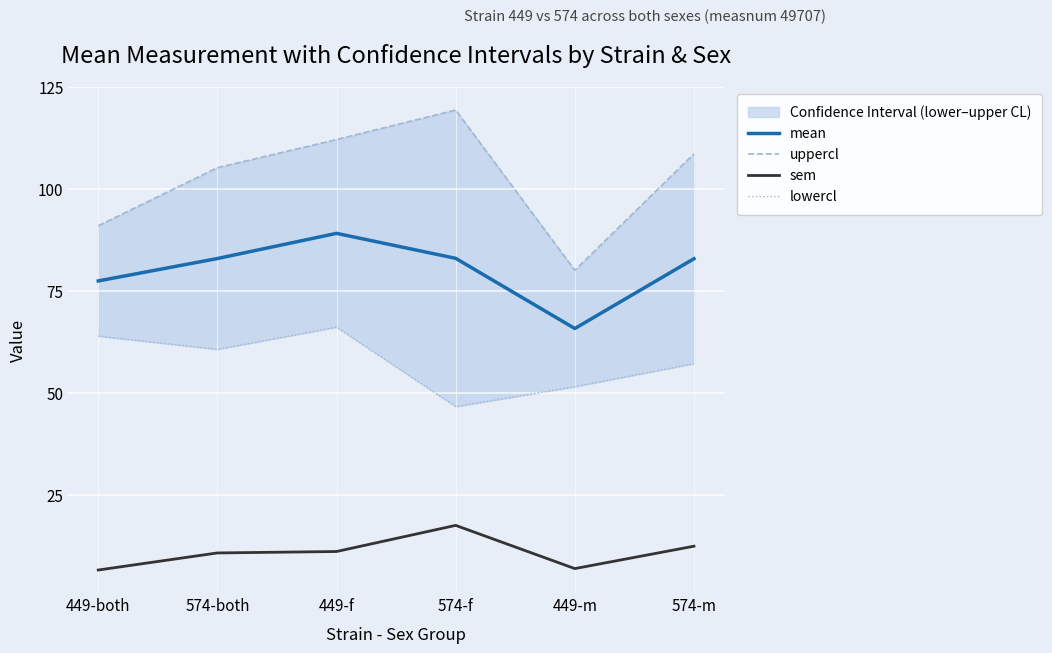

What is the label of the 6th point from the right?

449-both